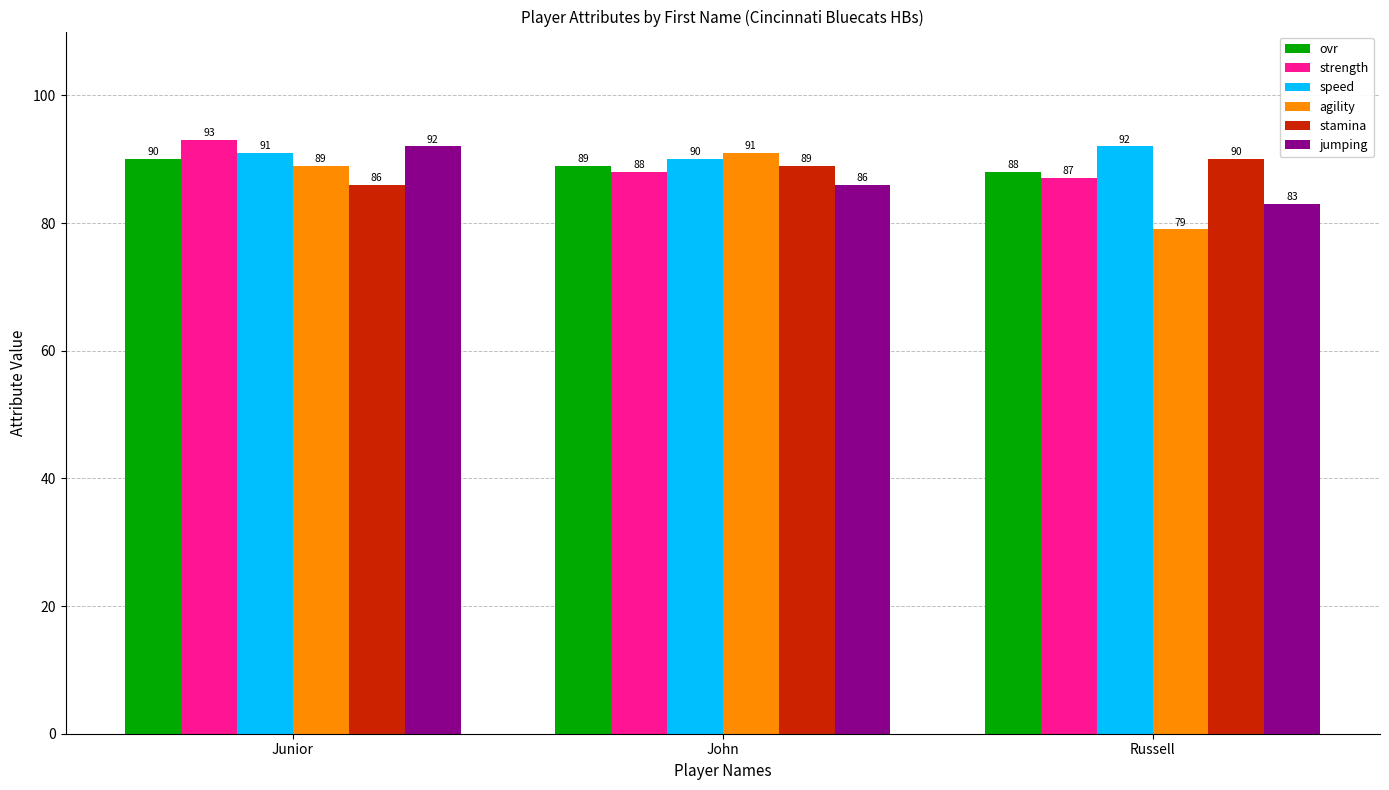

What is the label of the 3rd bar from the right?

Junior